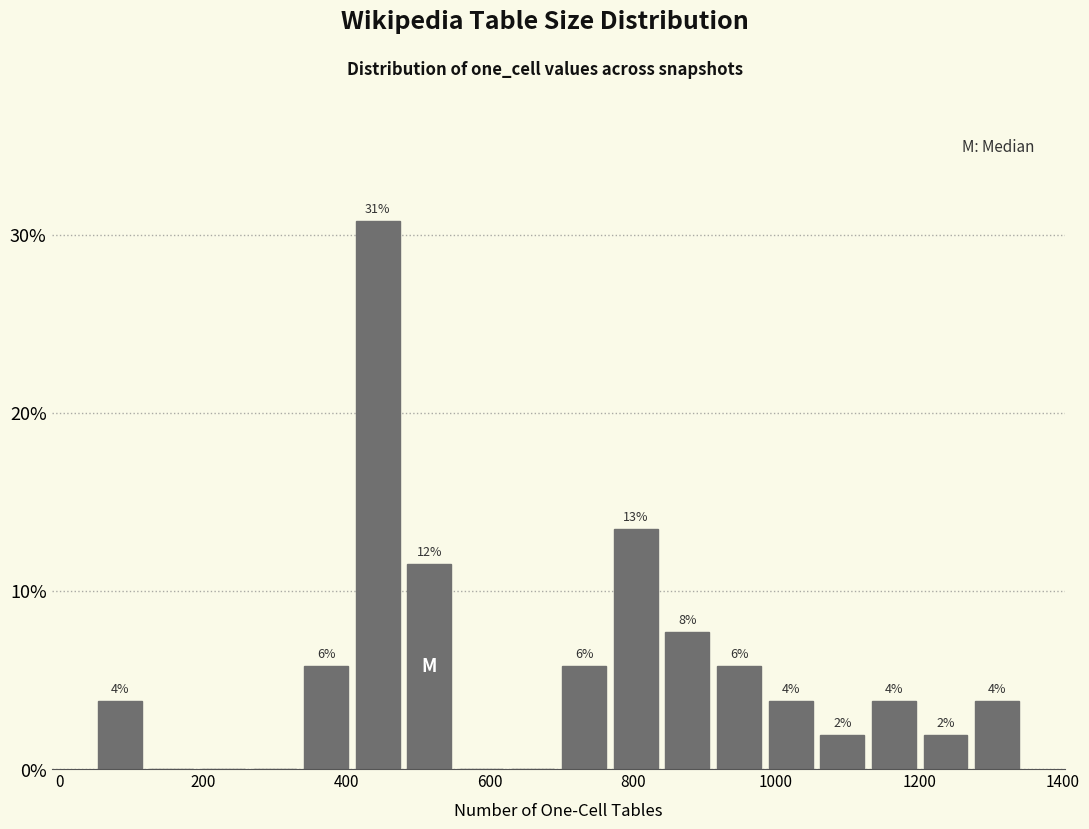

Read against the x-axis, roughly where is the centre of the tallest bar?

440